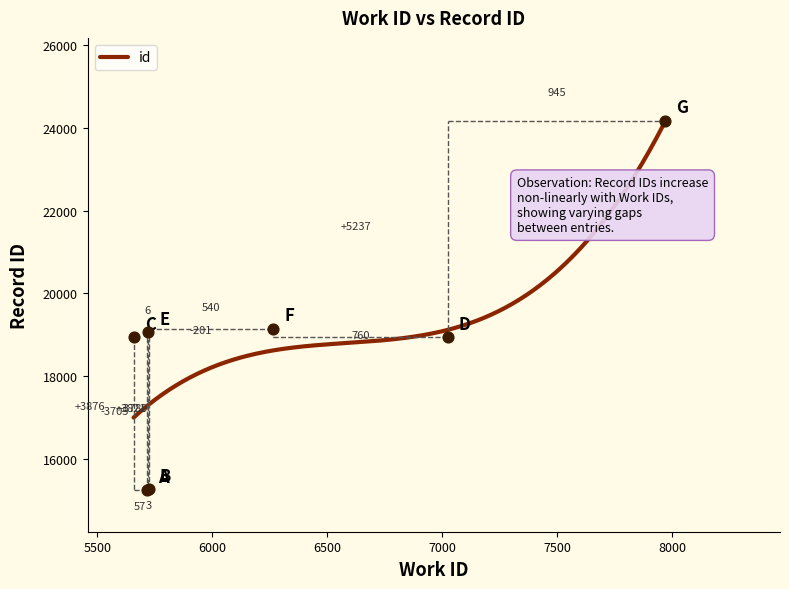

Which has a higher value, 5715 or 5721?

5721